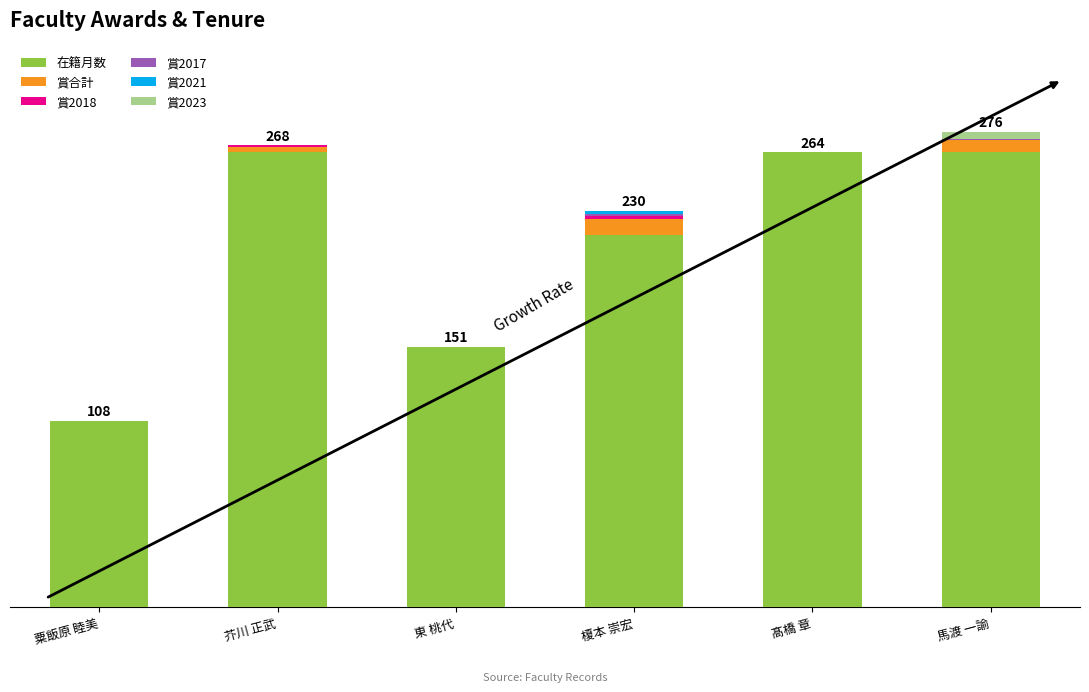

Does the chart contain stacked bars?

Yes